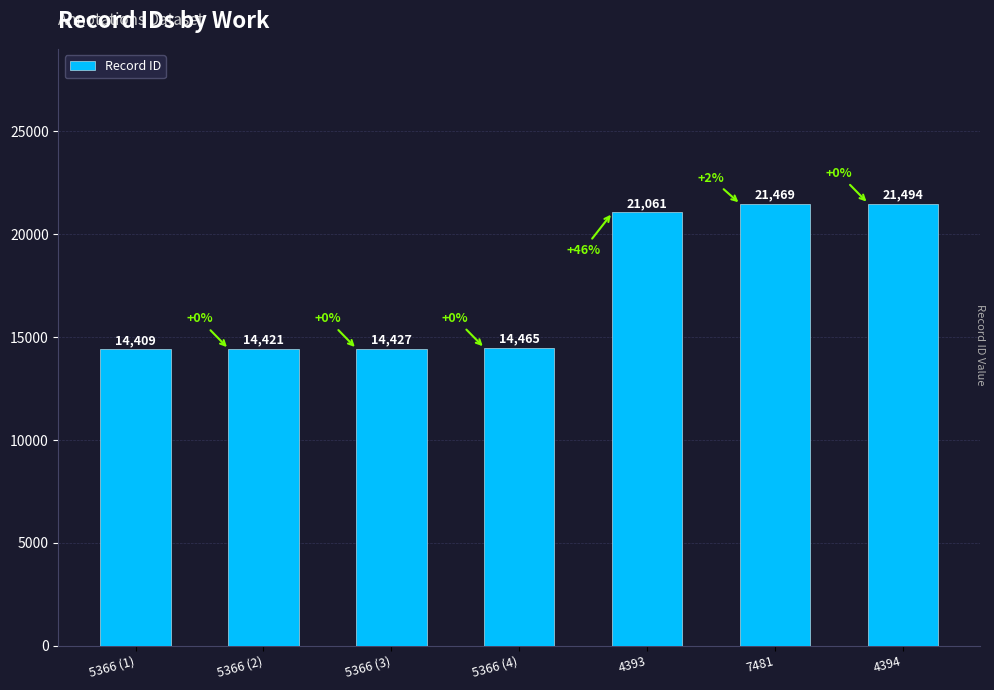

How many categories are shown in the chart?

7